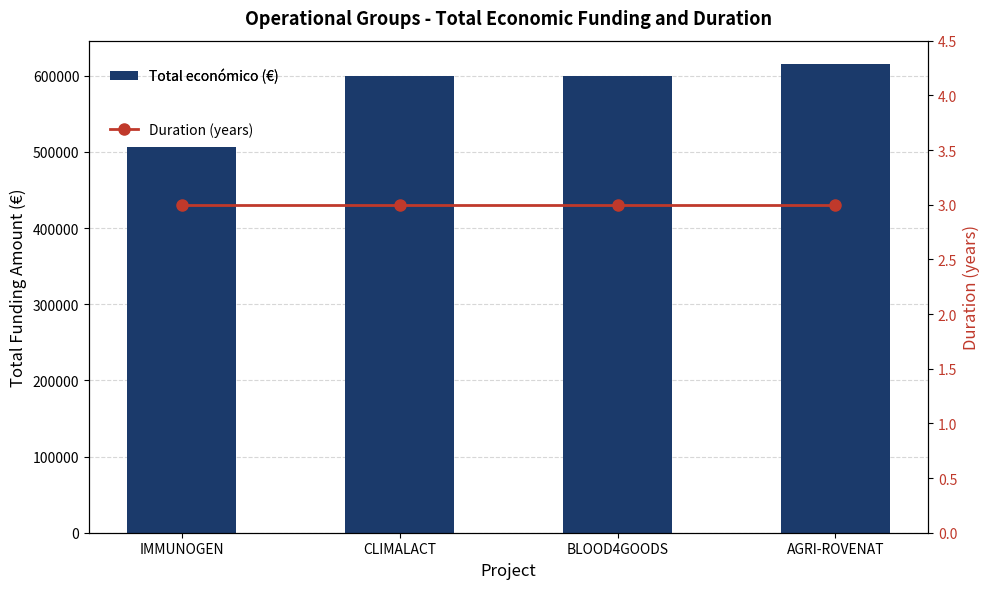

Which series changed the most between CLIMALACT and AGRI-ROVENAT?

Total económico (€)